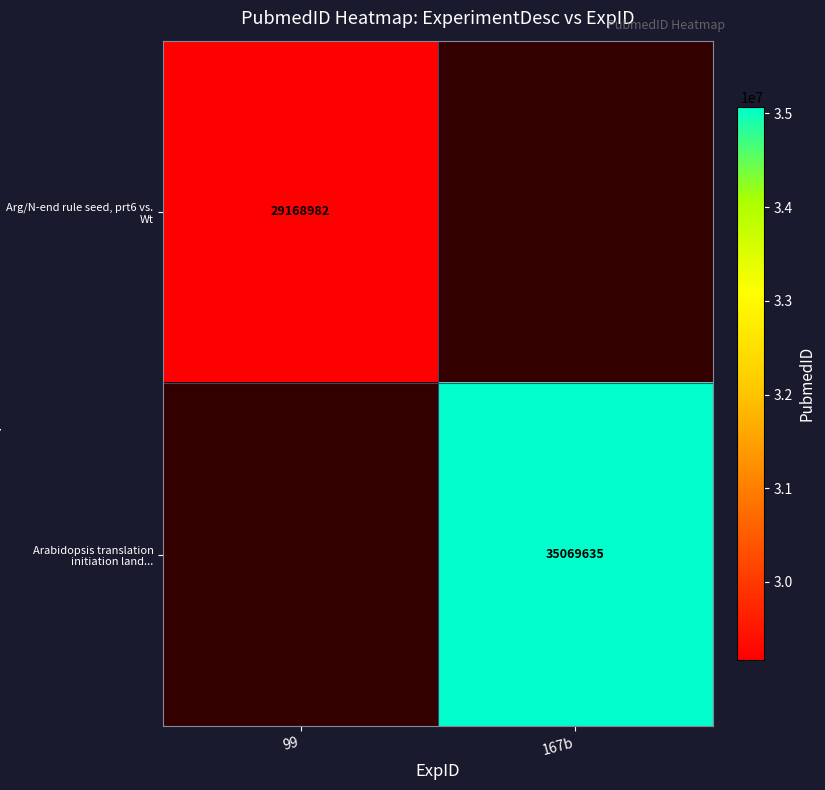

Is it true that Arabidopsis translation initiation land... equals 9010510 at 167b?

False